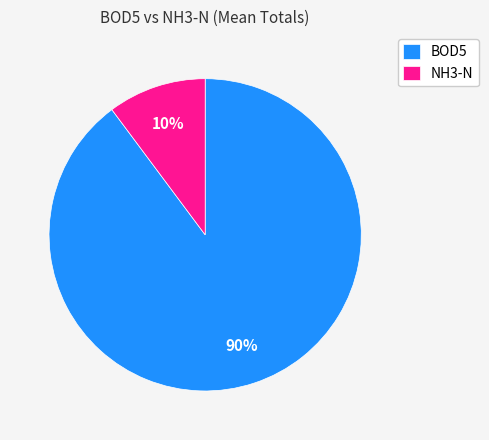

Is there a majority slice in this chart?

Yes